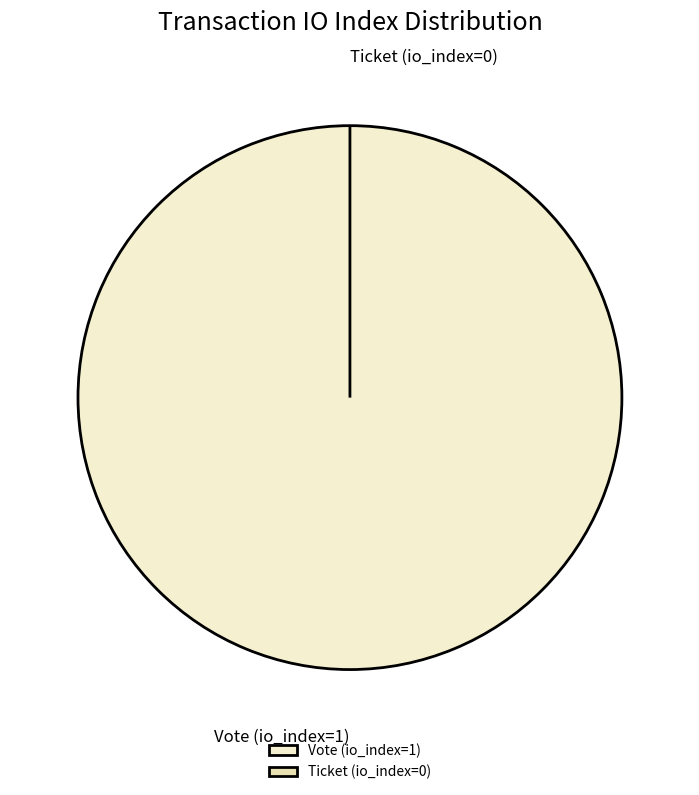

How many segments does this pie chart have?

2